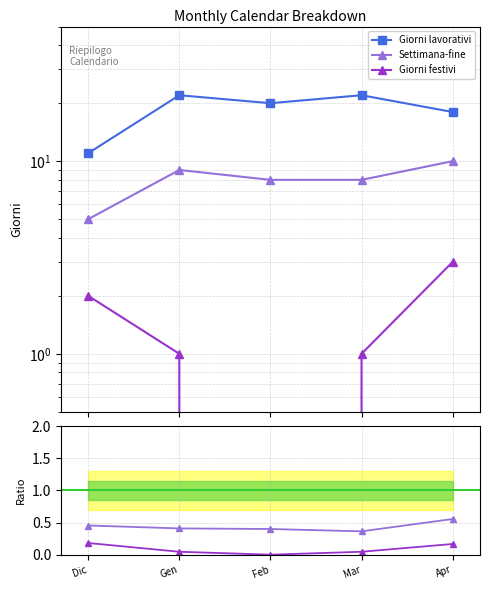

Reading right to left, what are all the values shown in this chart?

Giorni lavorativi: 18.0	22.0	20.0	22.0	11.0
Settimana-fine: 10.0	8.0	8.0	9.0	5.0
Giorni festivi: 3.0	1.0	0.0	1.0	2.0
Settimana-fine / Lavorativi: 0.6	0.4	0.4	0.4	0.5
Giorni festivi / Lavorativi: 0.2	0.0	0.0	0.0	0.2